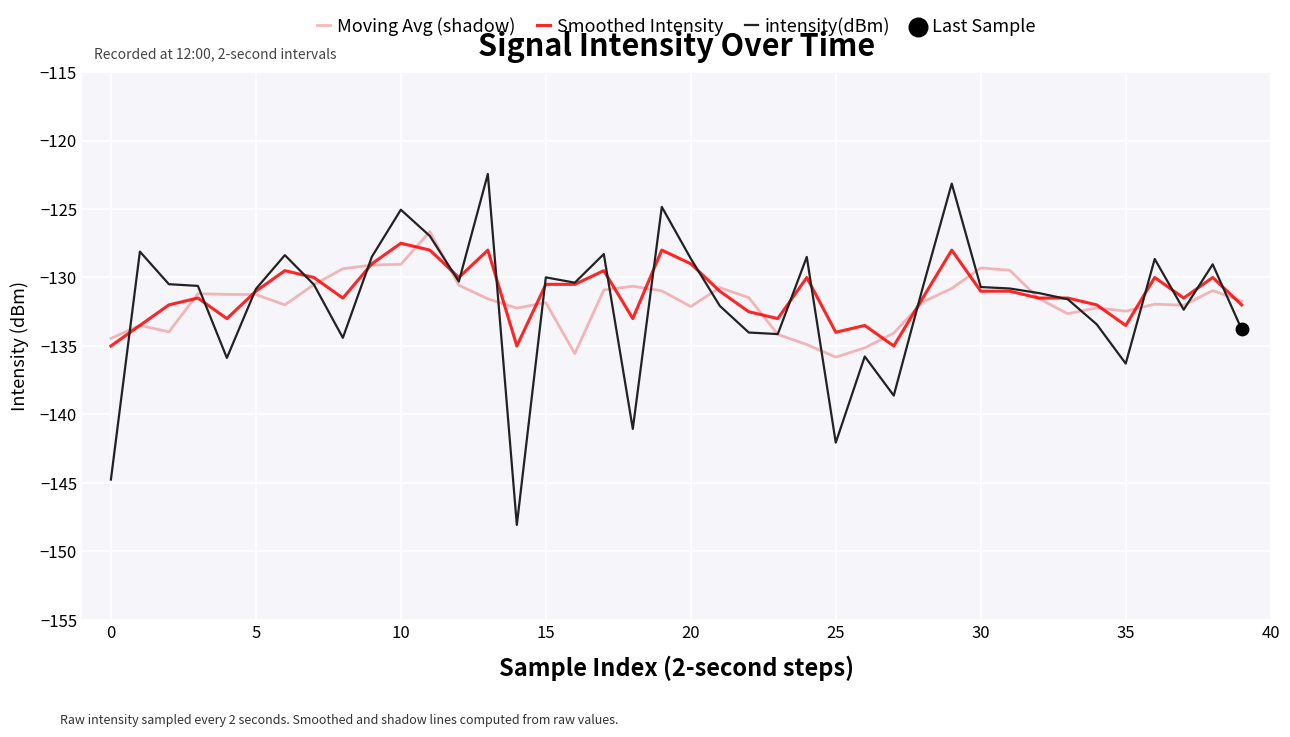

Which series has the widest spread of values?

intensity(dBm)